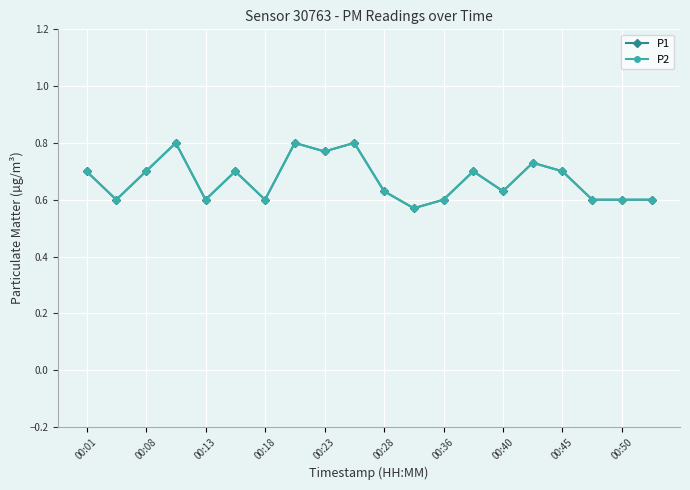

How many interior local peaks does the P2 series have?

6